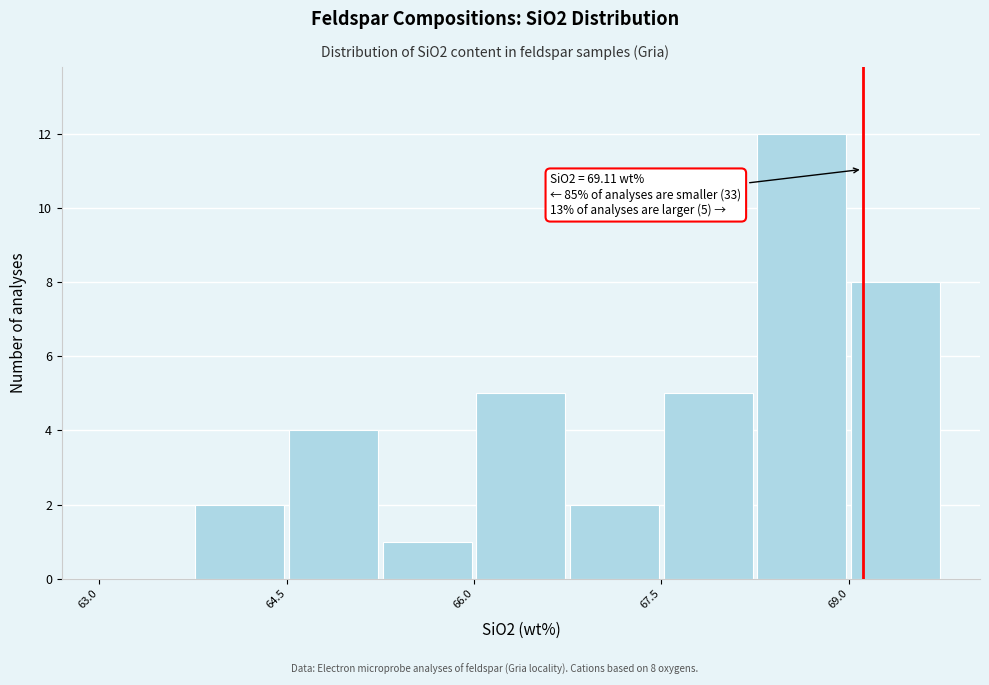

Around what value on the x-axis is the tallest bar? Give the approximate position of its centre, as read against the axis.

68.6